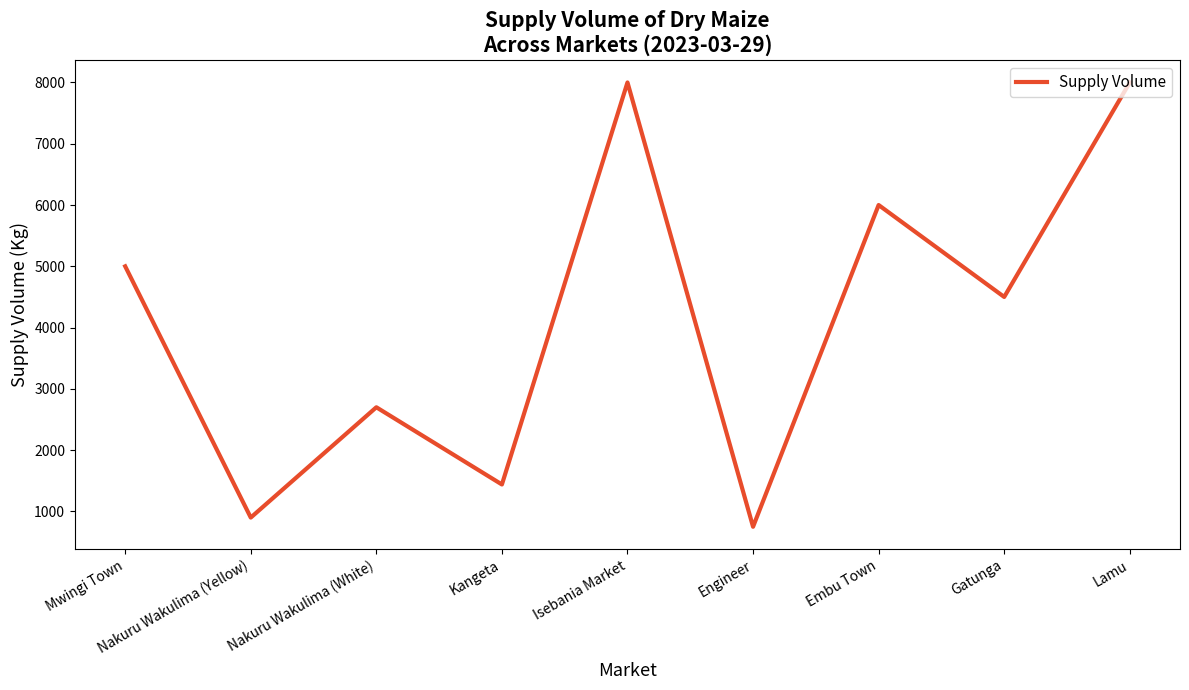

Does the chart display data point markers on the line(s)?

No